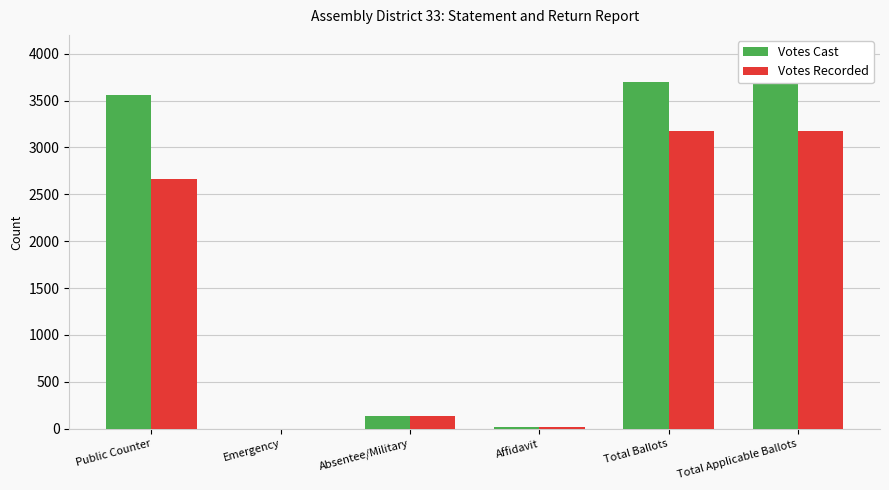

How many groups of bars are there?

6